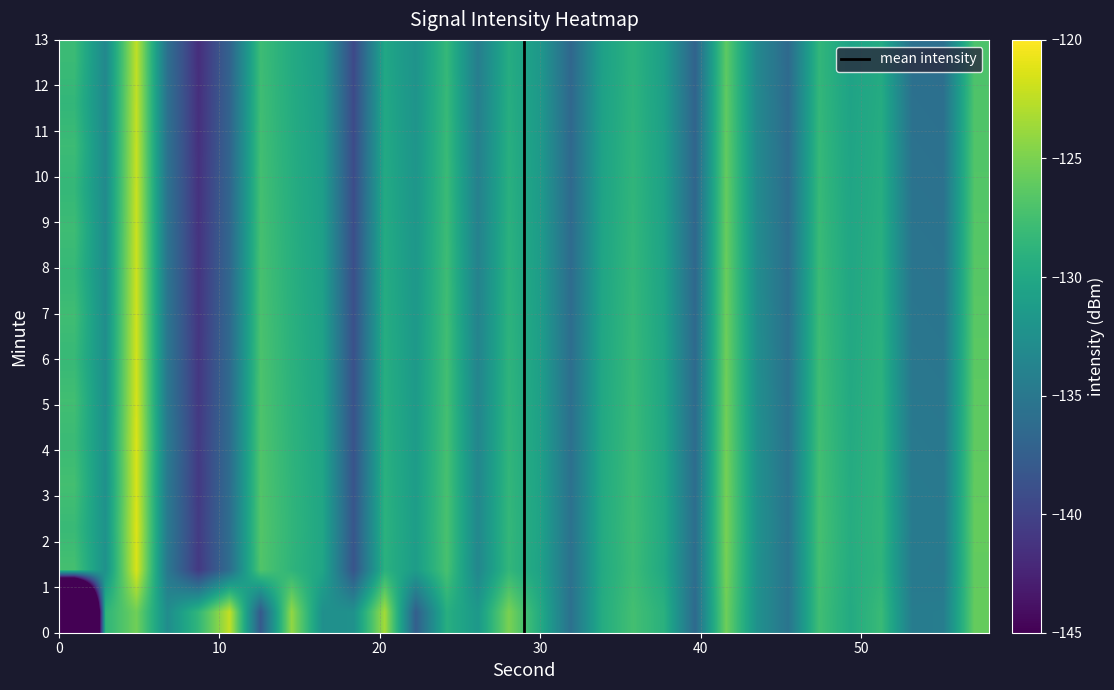

What is the minimum value shown in the chart?

-217.1